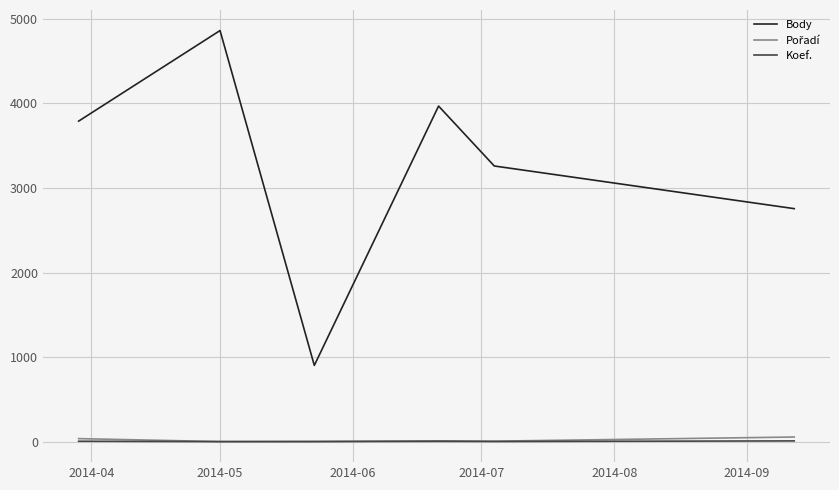

True or false: Body and Koef. intersect in this chart.

False